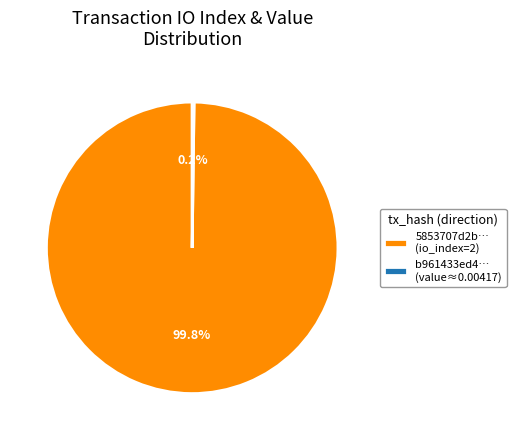

What is the largest slice in the pie chart?

5853707d2b… (io_index=2)